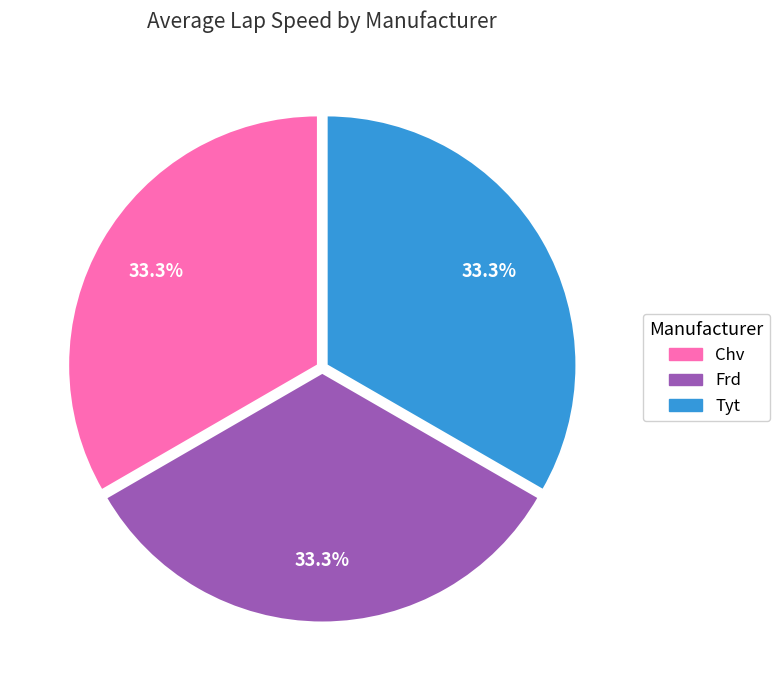

How much of the chart is everything except Tyt?

66.7%